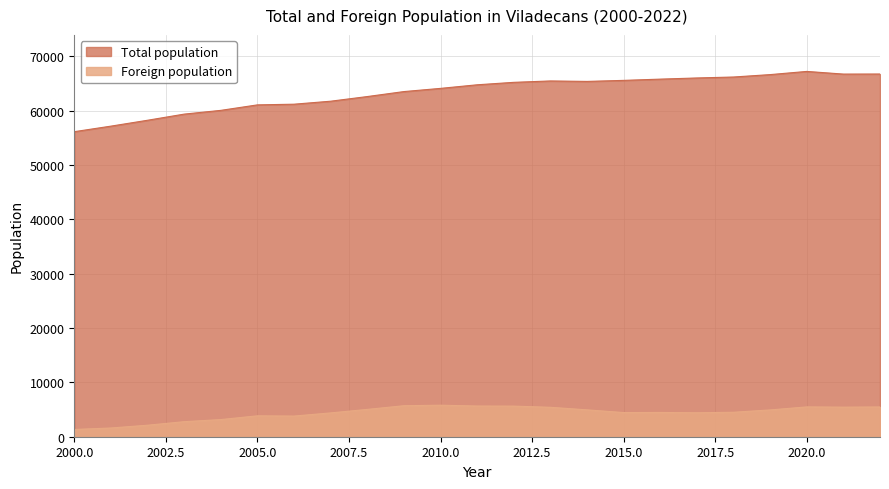

What is the difference between the second highest and second lowest values in the Total population series?

9588